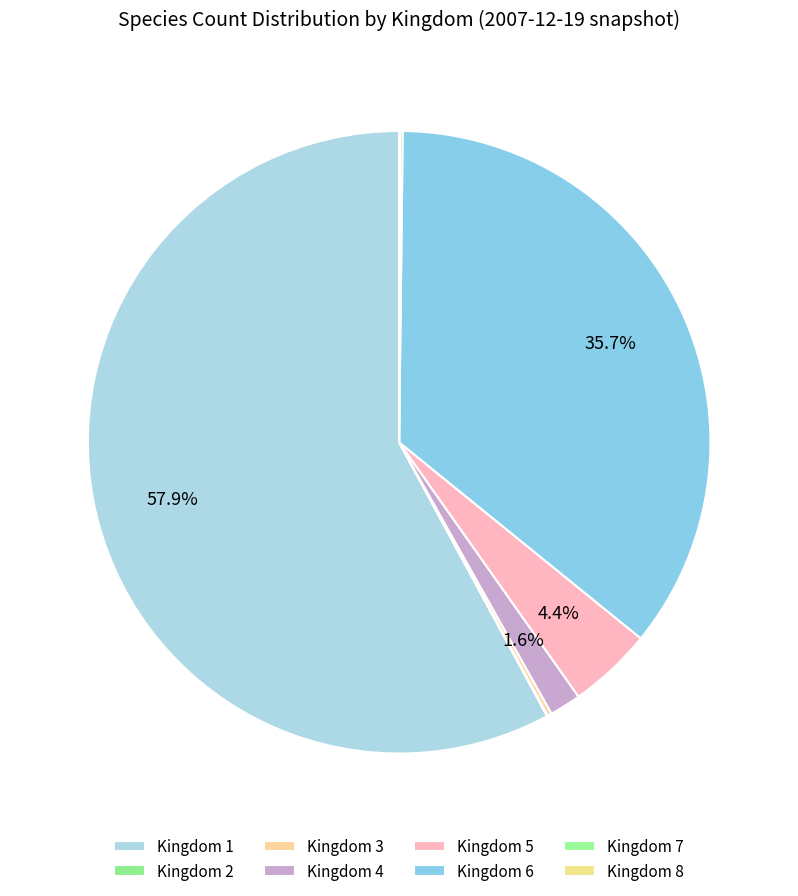

Does Kingdom 2 account for over 50% of the chart?

No